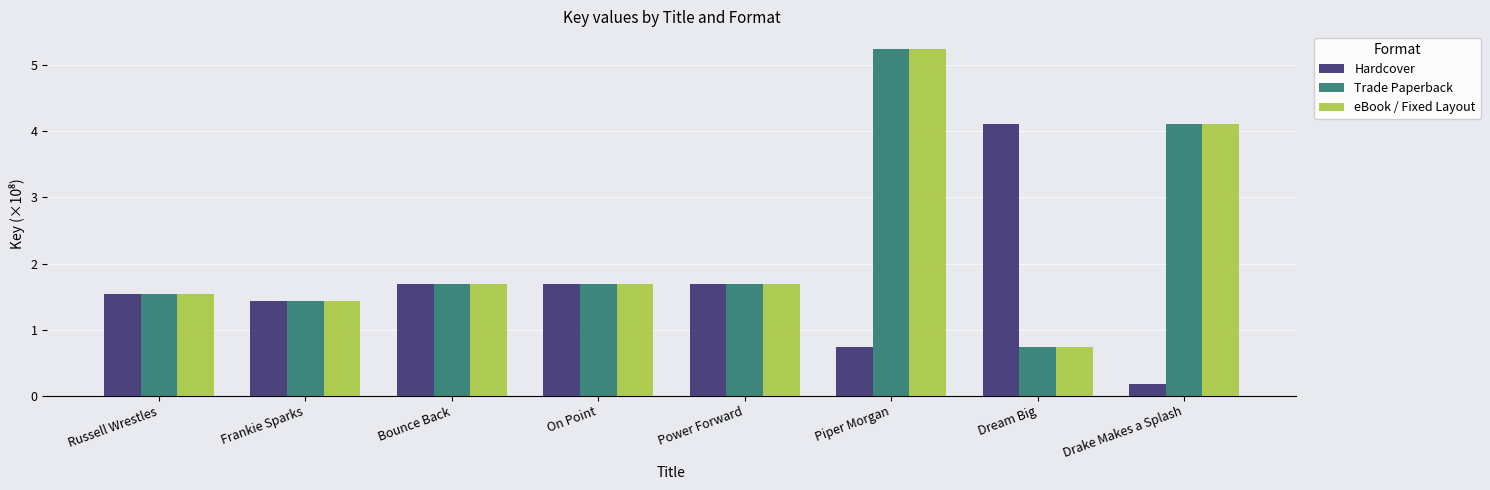

What is the difference between the highest and lowest values at Drake Makes a Splash?

3.9